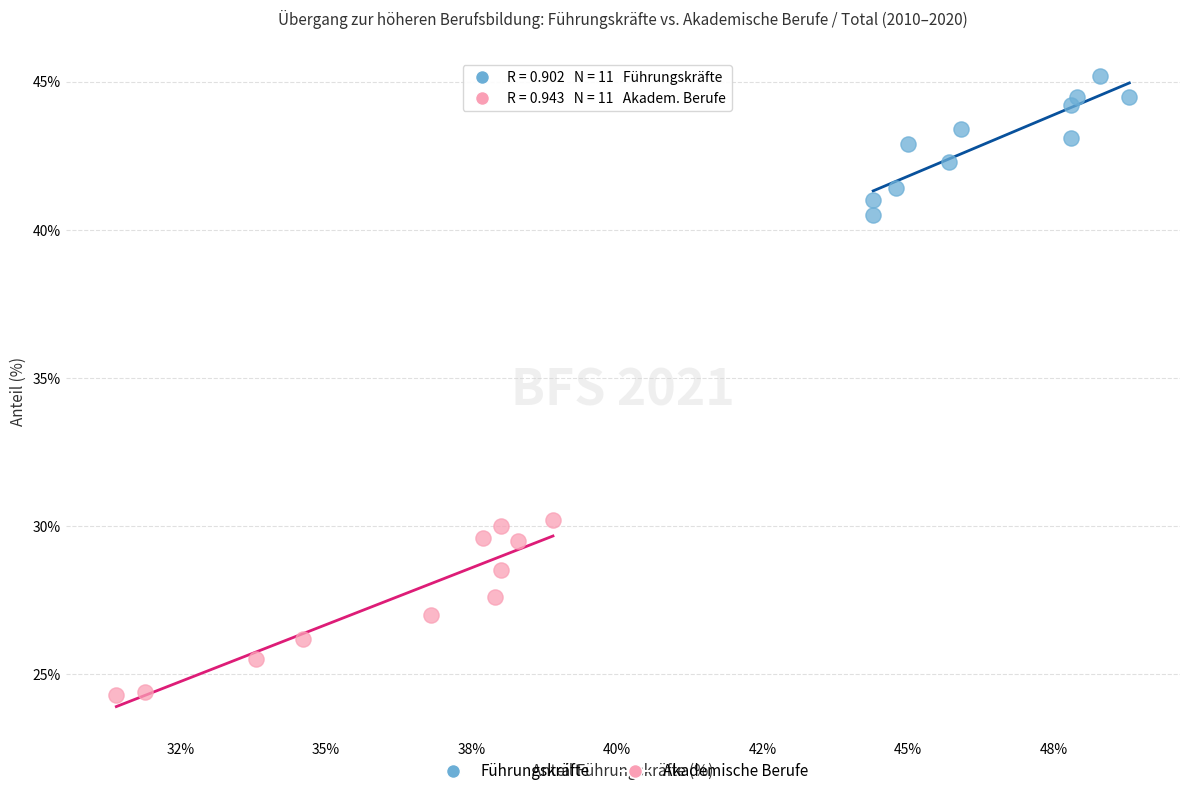

Which series has the largest Y range (max minus min)?

Akademische Berufe